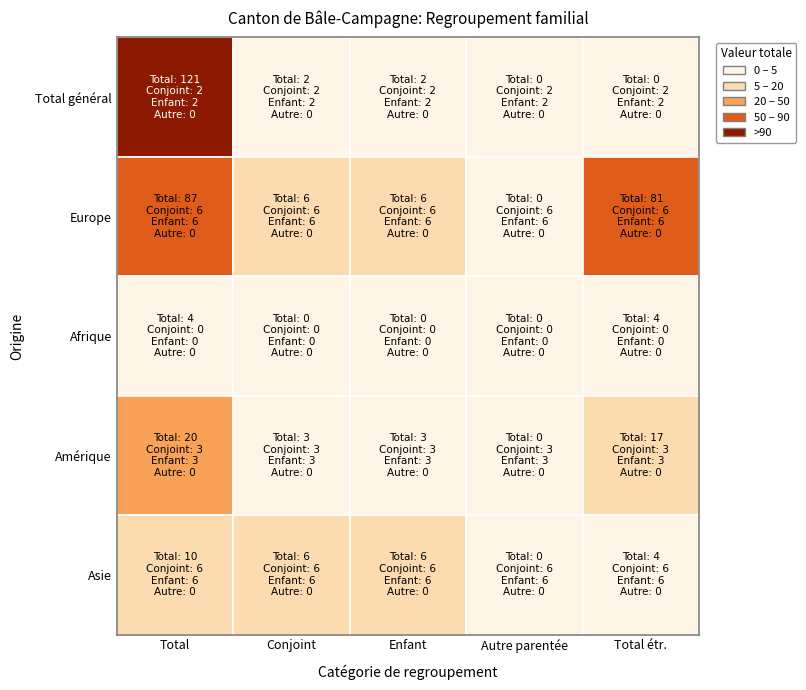

The value of Europe at 2 is 6. True or false?

True